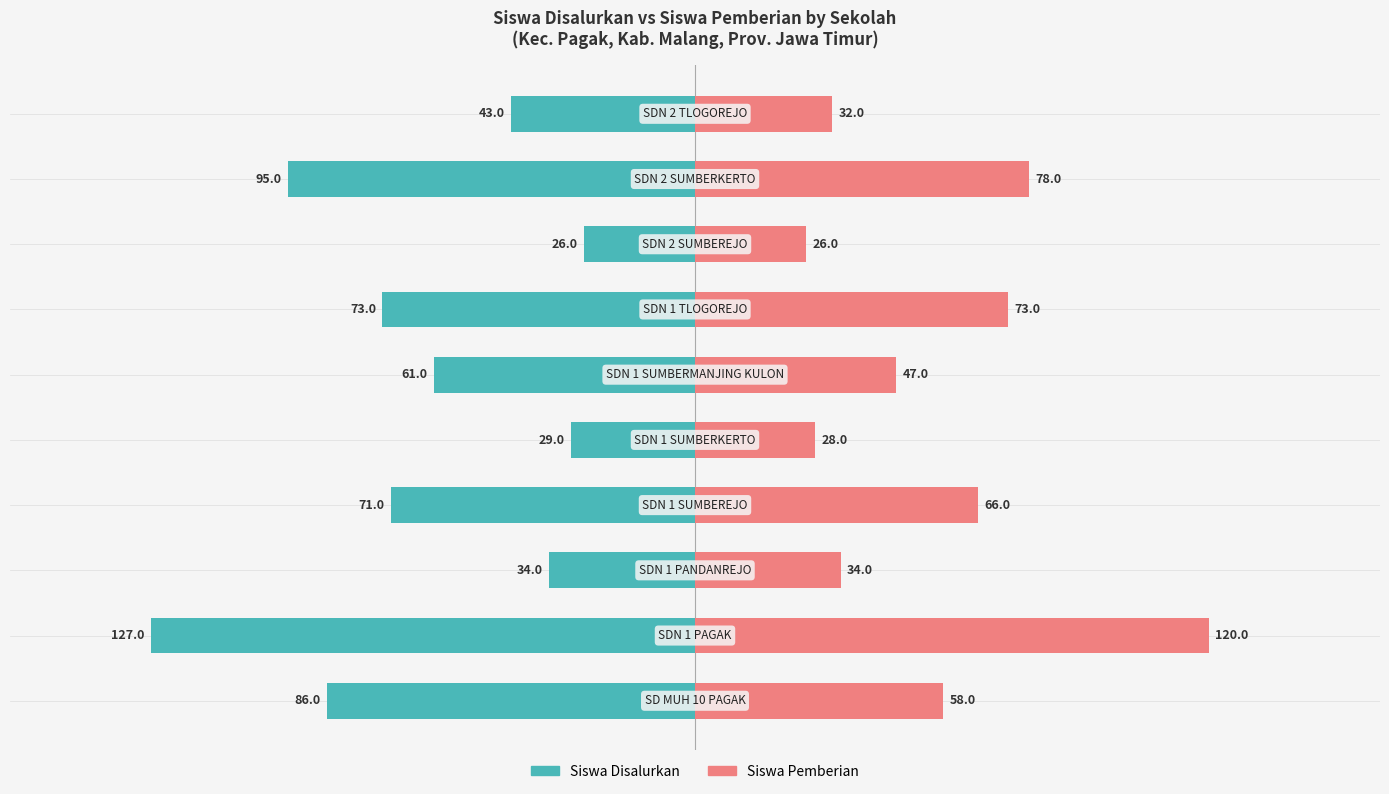

Which series has the largest range (max minus min)?

Siswa Disalurkan